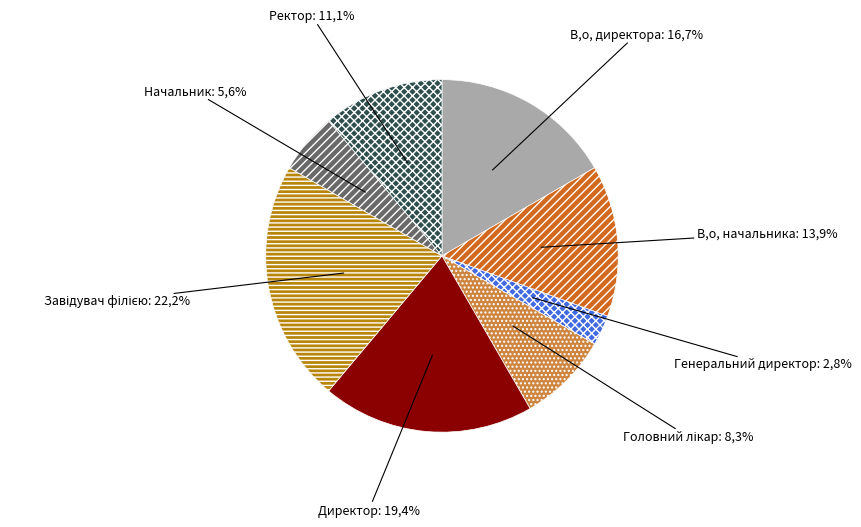

Combined, do В.о. директора and В.о. начальника account for over 50%?

No